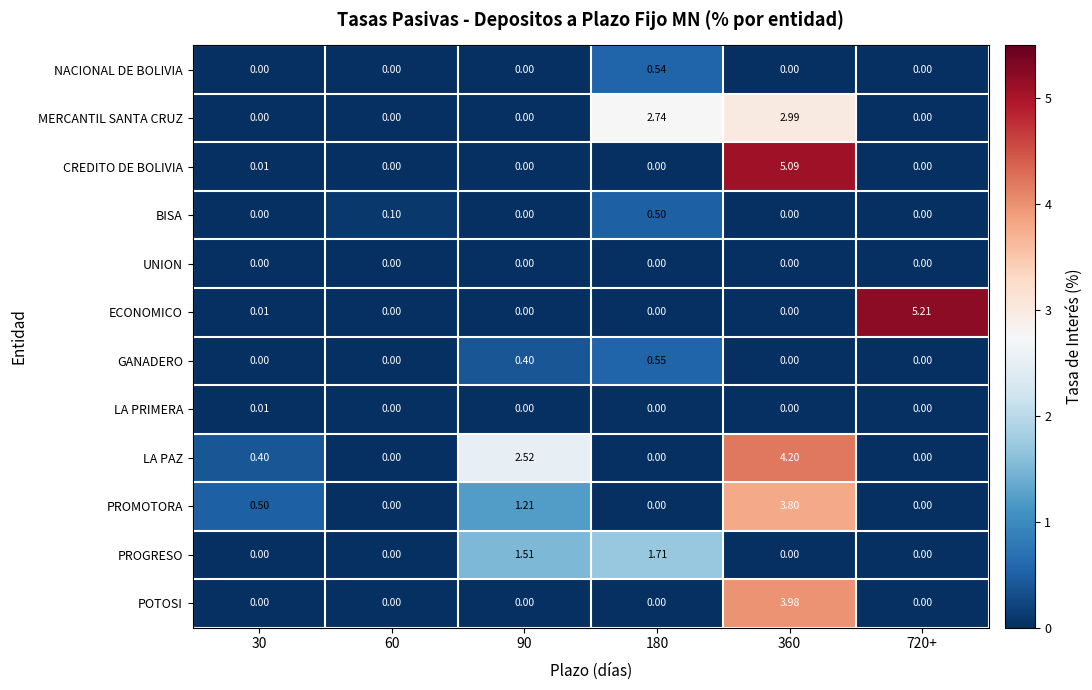

What is the total value across all series at 30?

0.9